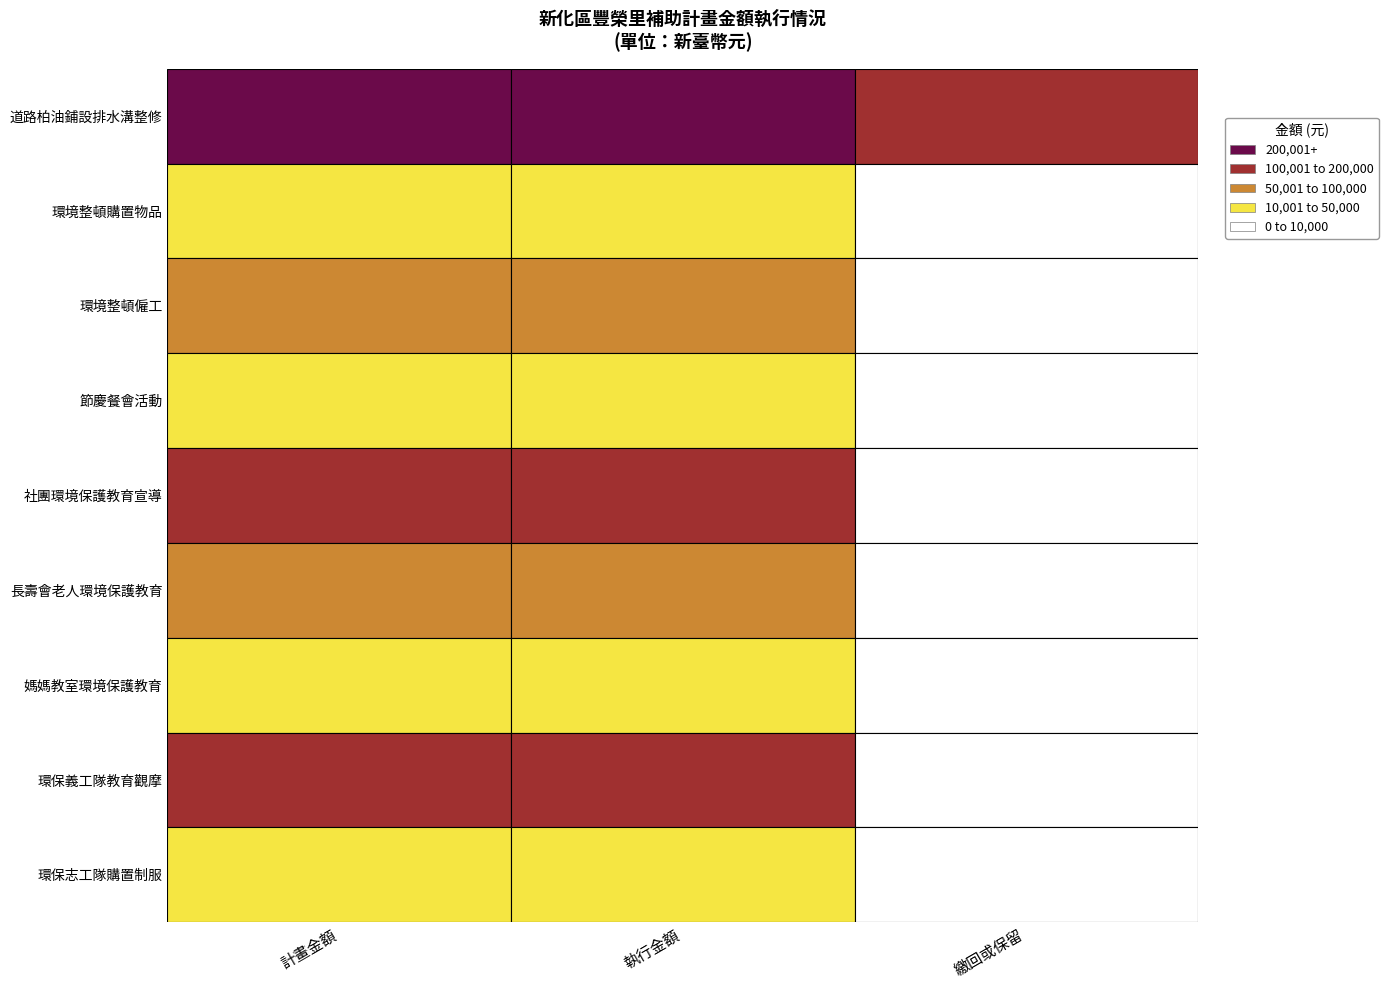

At which label does 豐榮里道路柏油鋪設與排水溝整修工程 reach its peak?

計畫金額